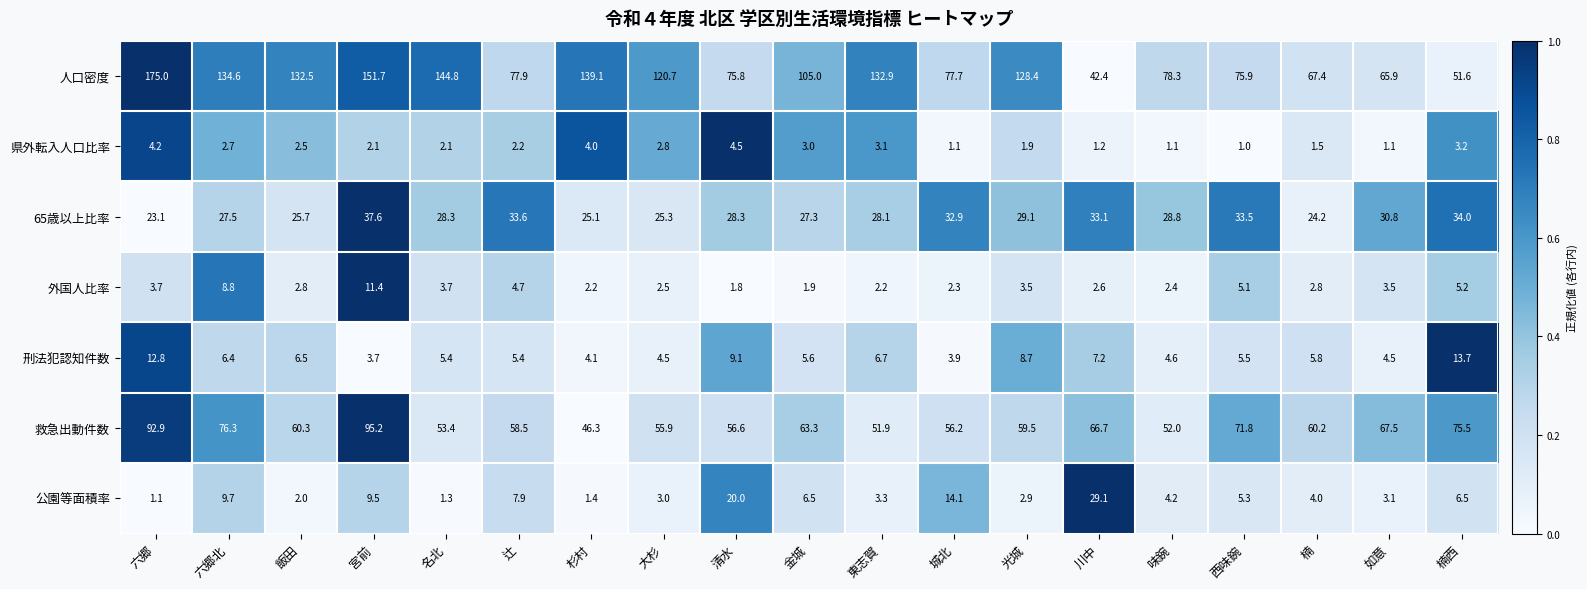

List the series in order of their peak value, lowest first.

県外転入人口比率, 外国人比率, 刑法犯認知件数, 公園等面積率, 65歳以上比率, 救急出動件数, 人口密度